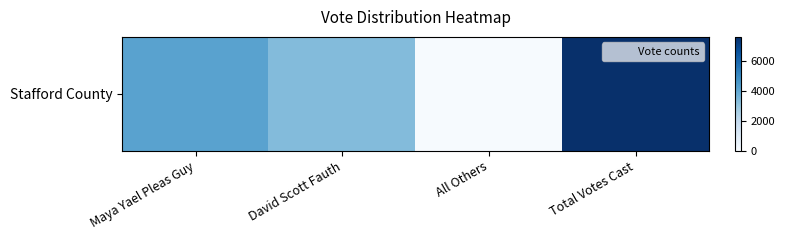

Which label corresponds to the largest value in the chart?

Total Votes Cast